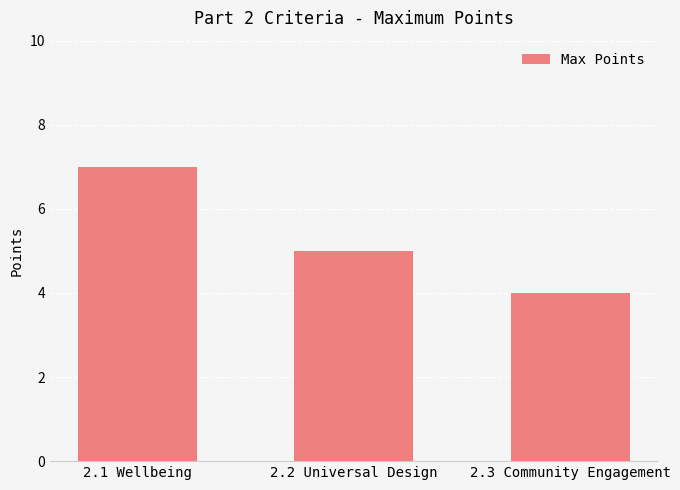

At which category does the chart reach its minimum across all series?

2.3 Community Engagement